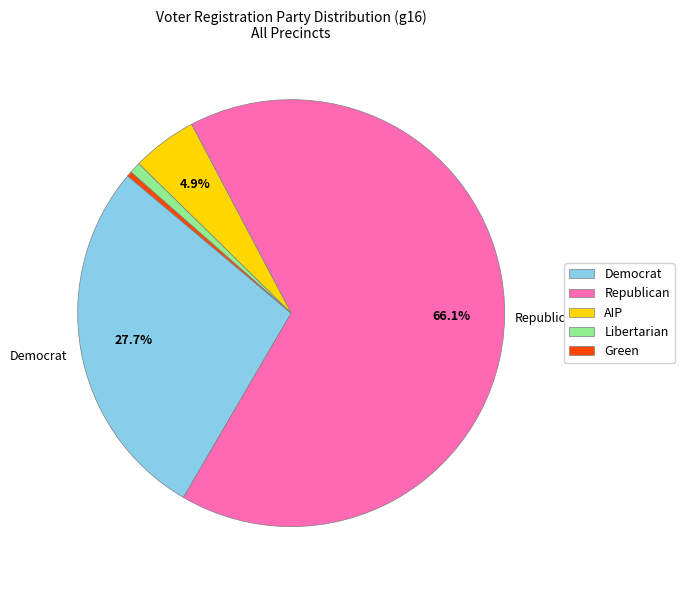

Does any single category account for the majority?

Yes